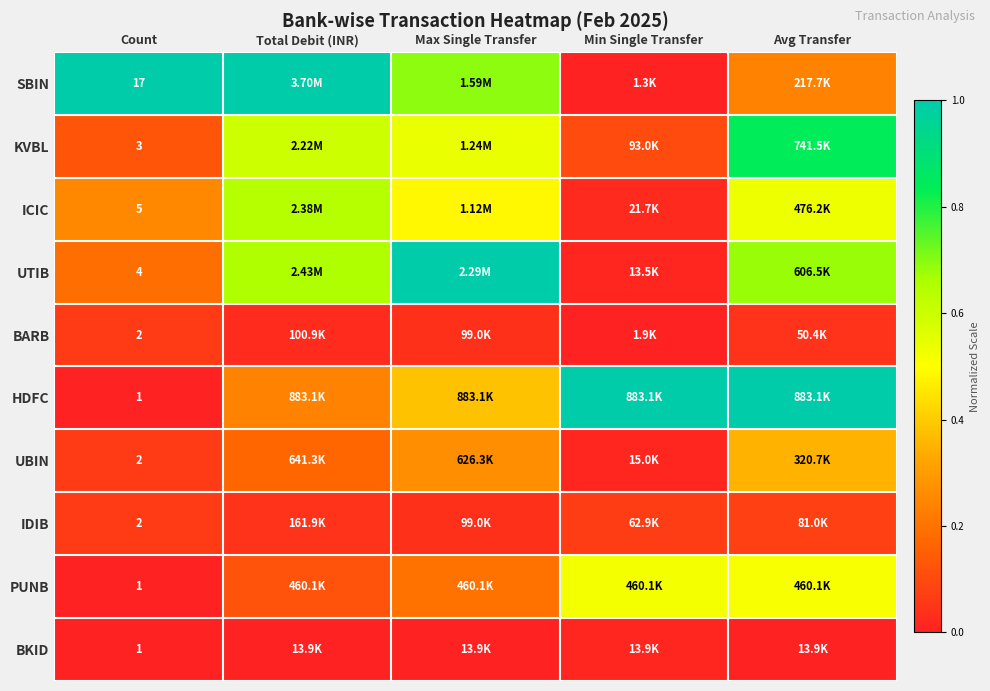

The value of PUNB at Avg Transfer is 0.3. True or false?

False